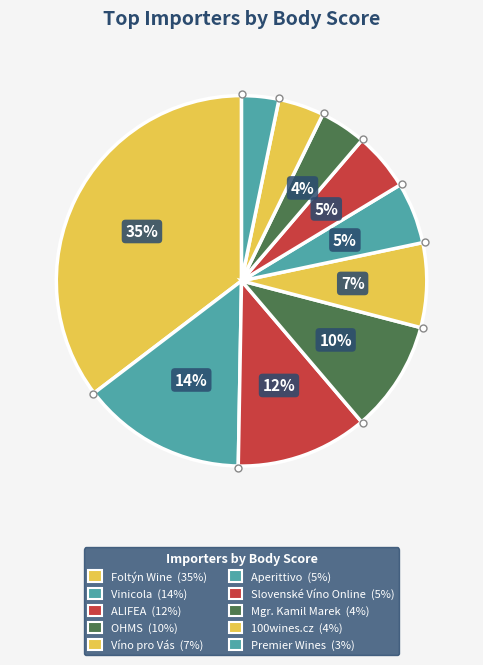

How many slices are in this pie chart?

10